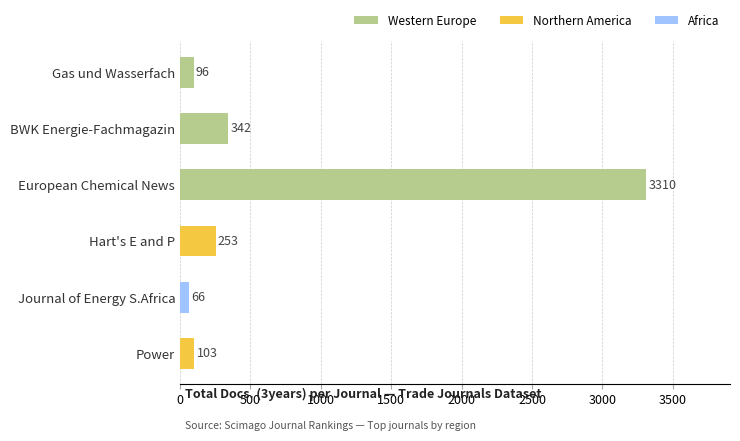

What is the change in value from Gas und Wasserfach to European Chemical News?

+3214